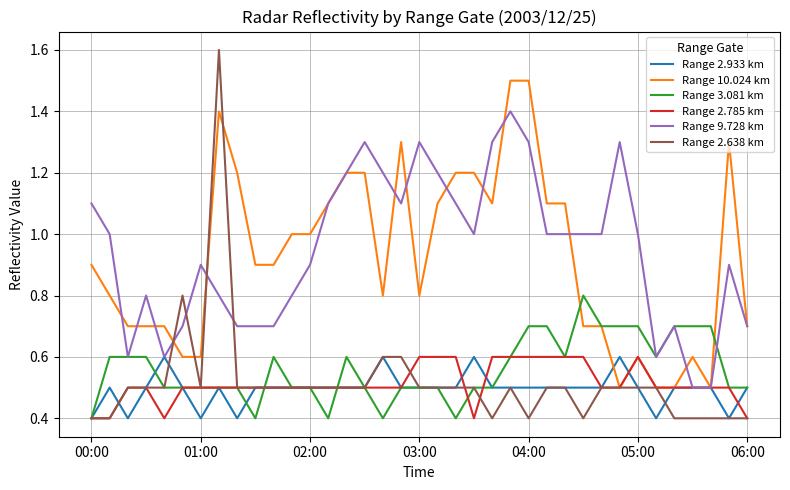

What is the difference between the maximum and minimum values in the Range 2.785 km series?

0.2